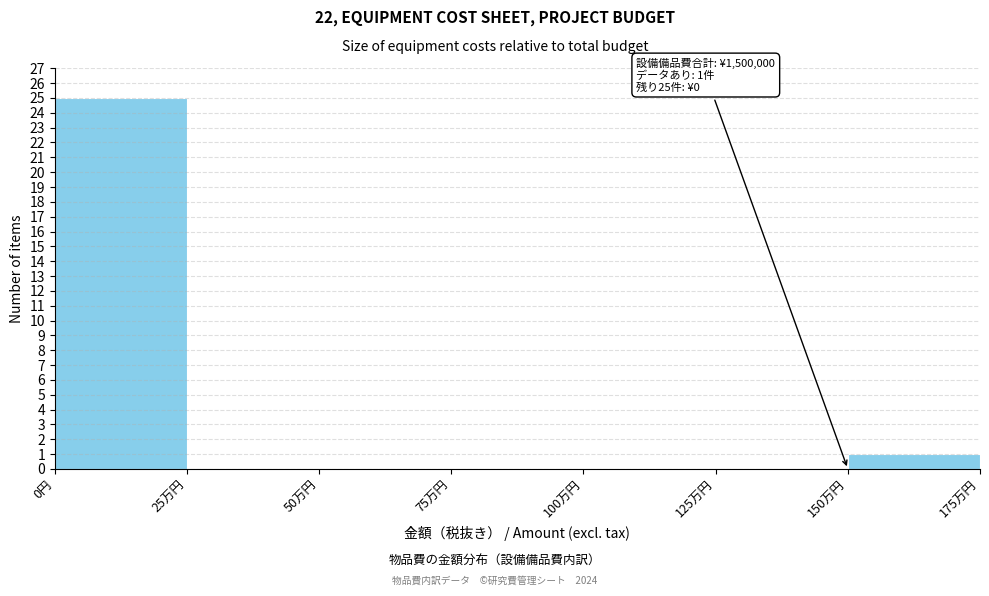

Reading right to left, what are all the values shown in this chart?

150万円=1	125万円=0	100万円=0	75万円=0	50万円=0	25万円=0	0円=25